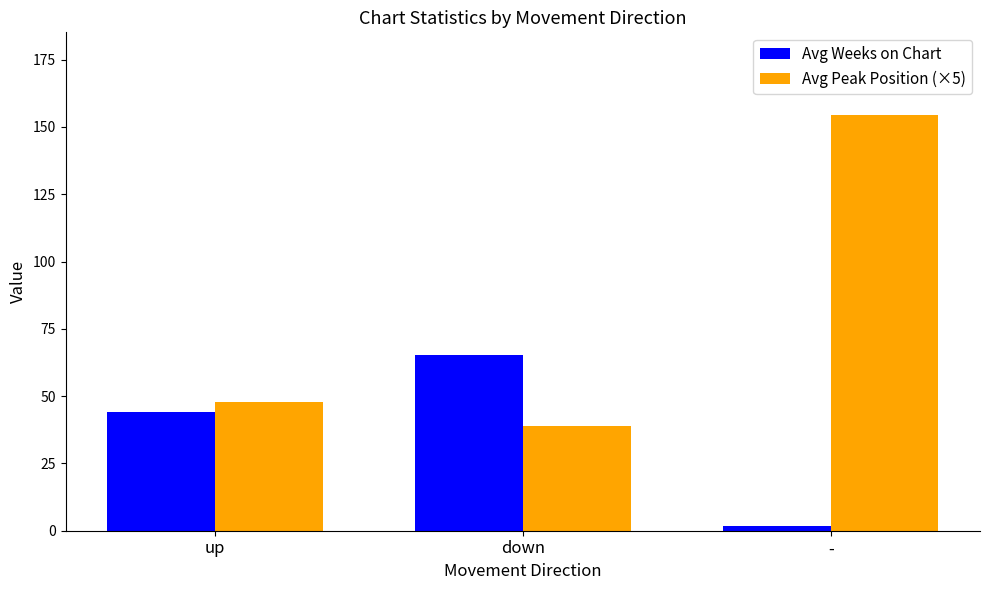

At how many categories does at least one series exceed 28?

3